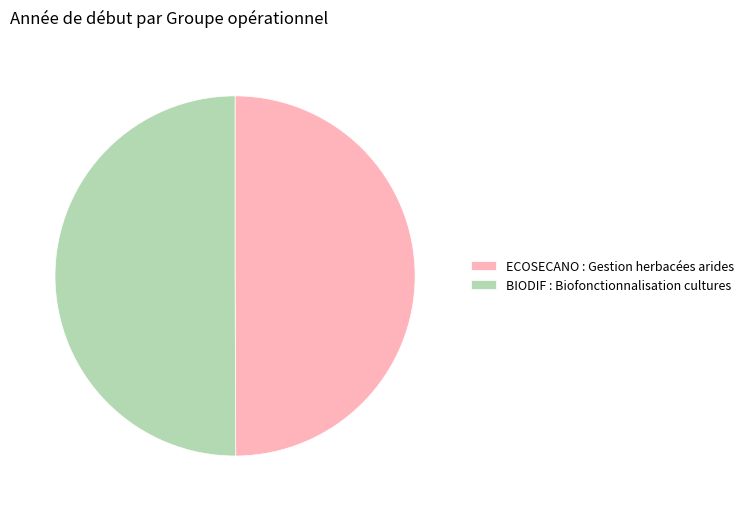

Is it true that BIODIF : Biofonctionnalisation cultures is 50% of the pie?

True